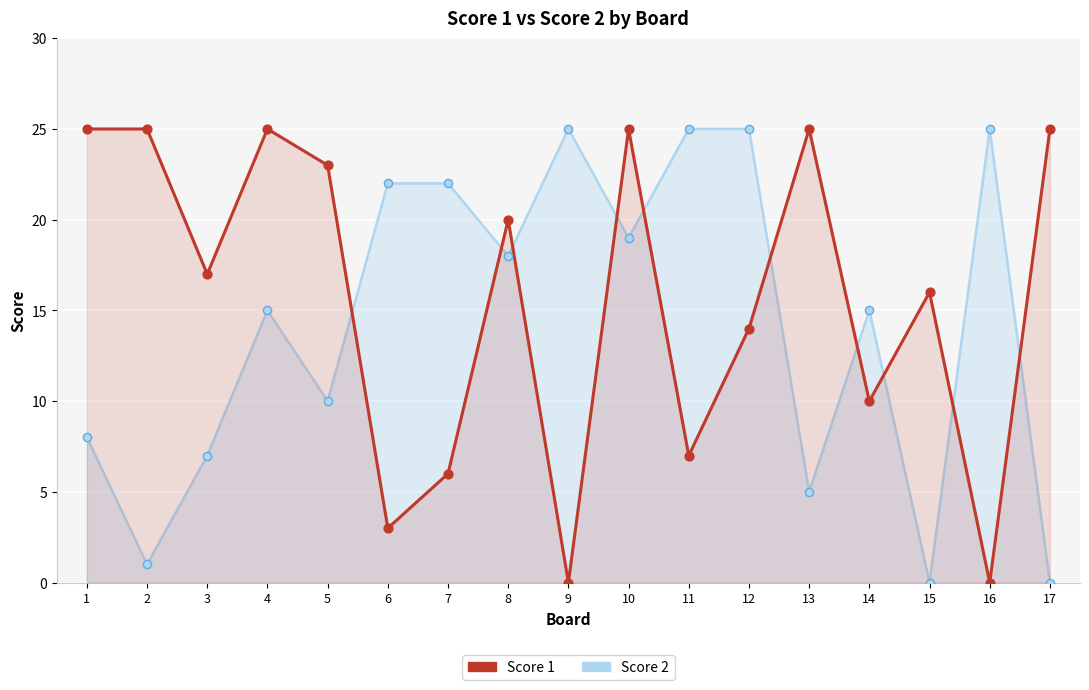

At which category is the sum across all series the highest?

10